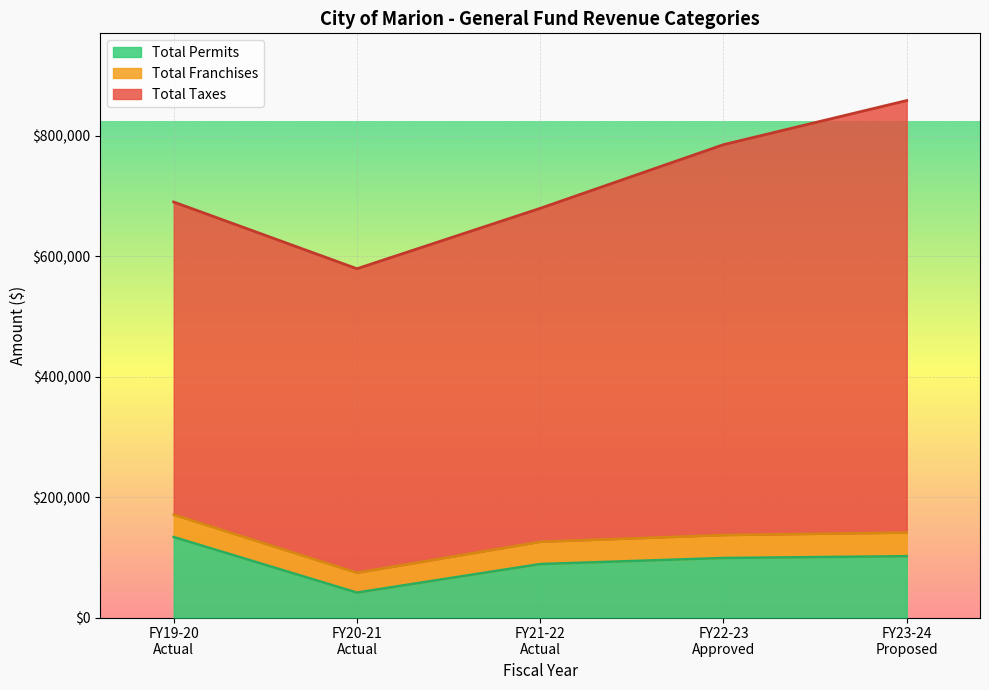

What is the lowest value of the Total Permits series?

41399.3